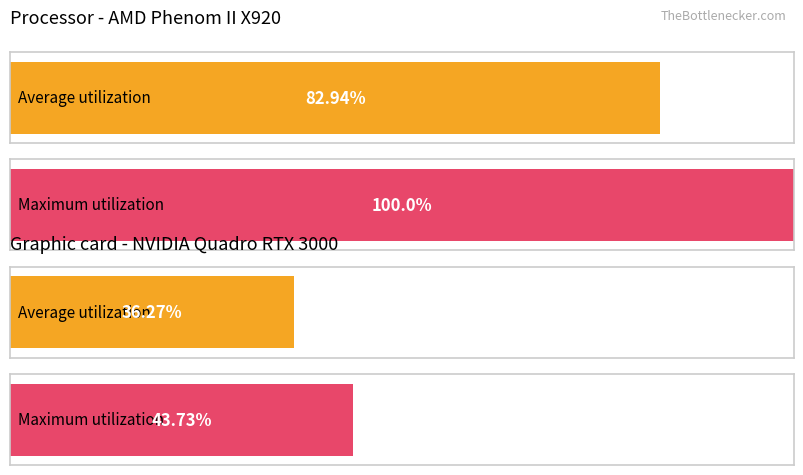

The value of Average utilization at 20 is 1.3. True or false?

False